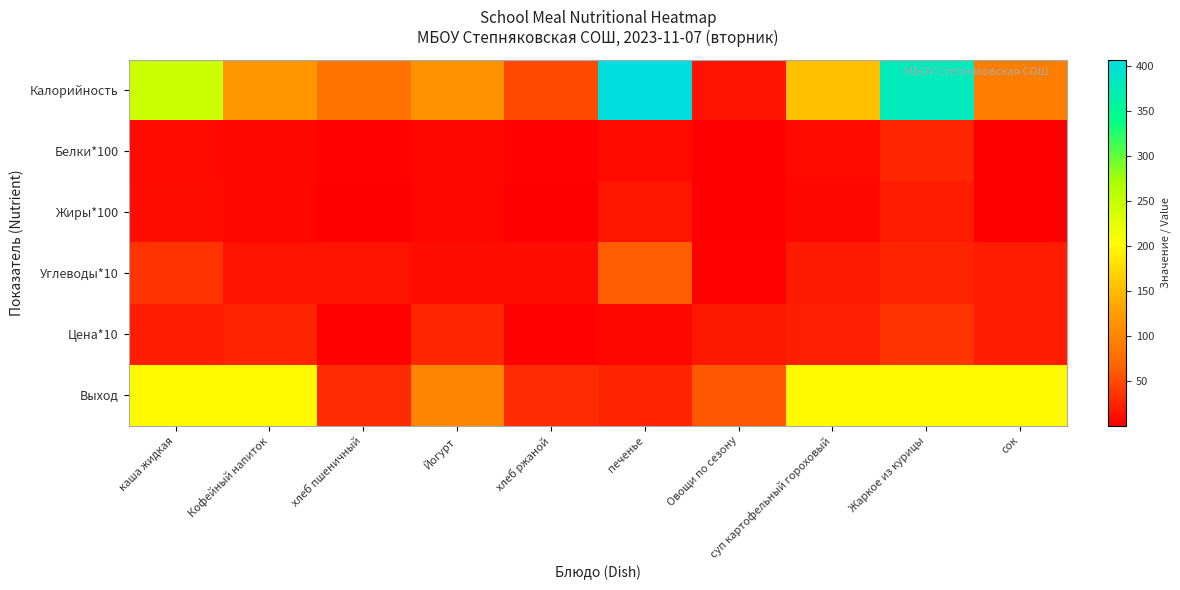

Reading left to right, list all the values displayed in this chart.

Калорийность: каша жидкая=243.9	Кофейный напиток=117.3	хлеб пшеничный=82.2	Йогурт=112.2	хлеб ржаной=50.2	печенье=407.5	Овощи по сезону=14.4	суп картофельный гороховый=153.1	Жаркое из курицы=379.1	сок=92.0
Белки*100: каша жидкая=7.4	Кофейный напиток=5.1	хлеб пшеничный=3.2	Йогурт=5.6	хлеб ржаной=1.9	печенье=7.0	Овощи по сезону=0.7	суп картофельный гороховый=7.9	Жаркое из курицы=25.6	сок=1.0
Жиры*100: каша жидкая=8.1	Кофейный напиток=4.9	хлеб пшеничный=1.4	Йогурт=6.4	хлеб ржаной=0.4	печенье=15.8	Овощи по сезону=0.1	суп картофельный гороховый=5.7	Жаркое из курицы=19.7	сок=0.2
Углеводы*10: каша жидкая=35.3	Кофейный напиток=13.3	хлеб пшеничный=13.1	Йогурт=8.2	хлеб ржаной=9.4	печенье=63.5	Овощи по сезону=3.1	суп картофельный гороховый=18.8	Жаркое из курицы=25.1	сок=20.2
Цена*10: каша жидкая=19.4	Кофейный напиток=24.4	хлеб пшеничный=1.9	Йогурт=27.0	хлеб ржаной=1.9	печенье=6.0	Овощи по сезону=16.2	суп картофельный гороховый=22.1	Жаркое из курицы=35.1	сок=19.8
Выход: каша жидкая=200.0	Кофейный напиток=200.0	хлеб пшеничный=30.0	Йогурт=100.0	хлеб ржаной=30.0	печенье=25.0	Овощи по сезону=60.0	суп картофельный гороховый=200.0	Жаркое из курицы=200.0	сок=200.0